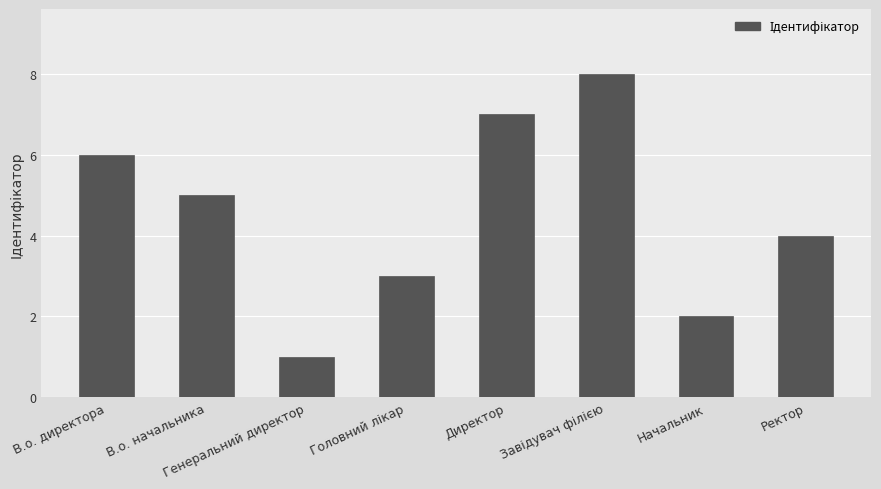

What is the difference between the second highest and minimum values?

6